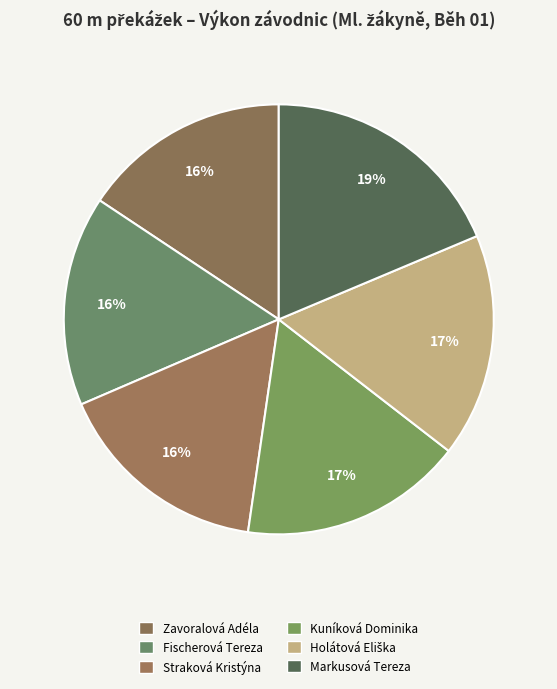

To the nearest percent, what is the average slice percentage?

17%